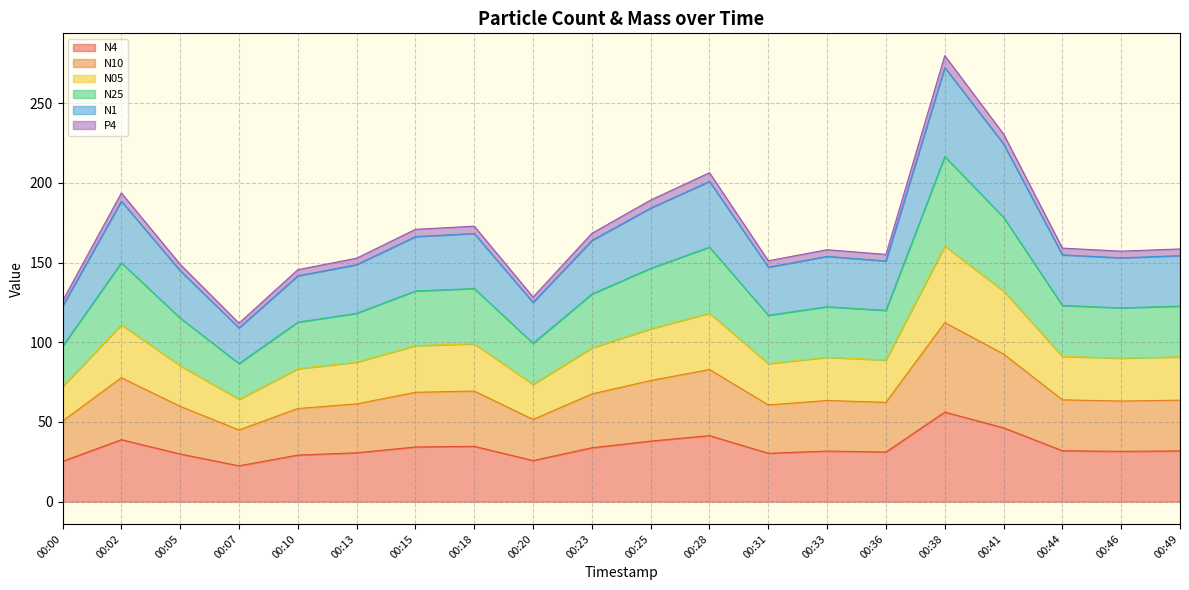

How many distinct data groups are displayed?

6